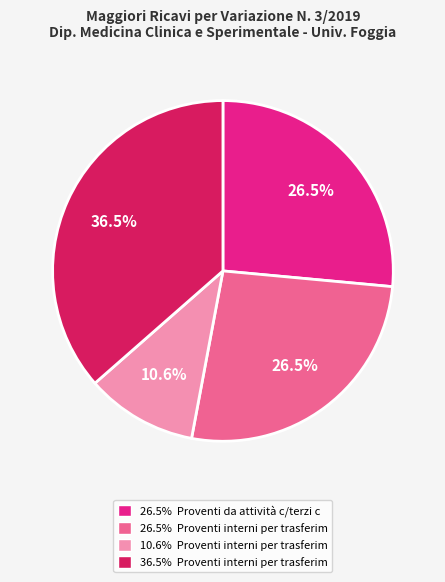

What is the smallest slice in the pie chart?

10.6% Proventi interni per trasferim